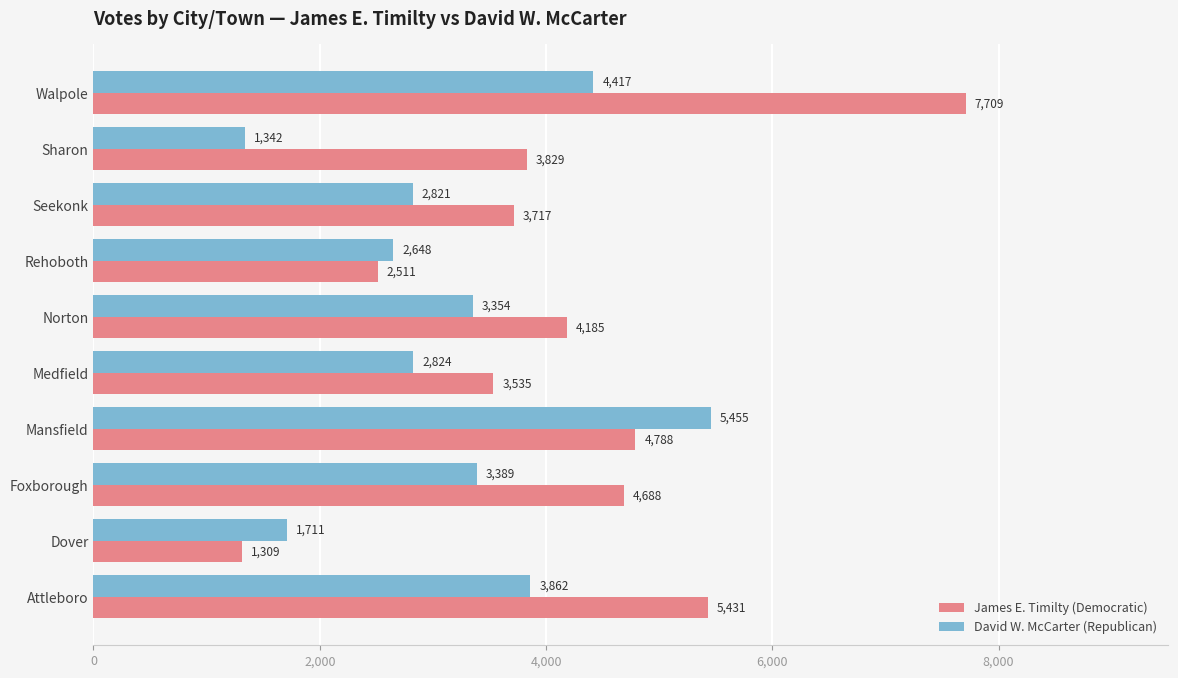

Which series has the widest spread of values?

James E. Timilty (Democratic)